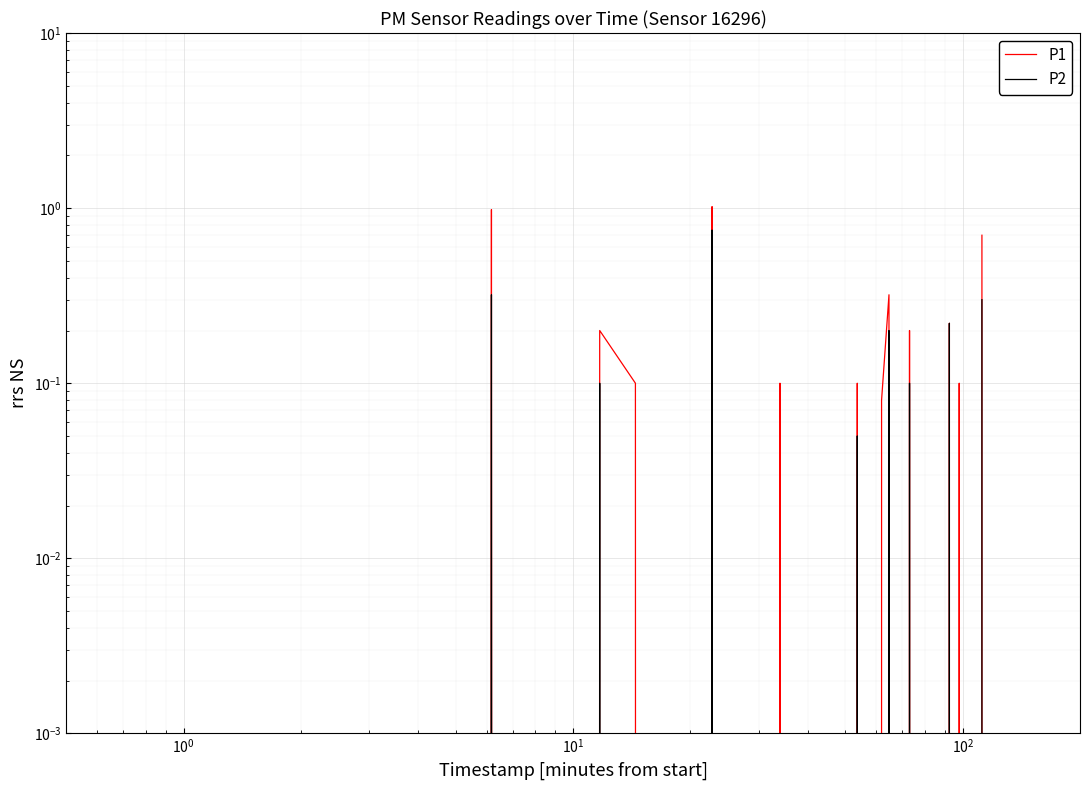

Reading left to right, transcribe all the data shown in this chart.

P1: 0.0	0.0	1.0	0.0	0.2	0.1	0.0	0.0	1.0	0.0	0.0	0.0	0.1	0.0	0.0	0.0	0.0	0.0	0.0	0.1	0.0	0.0	0.1	0.3	0.0	0.0	0.2	0.0	0.0	0.0	0.0	0.0	0.0	0.2	0.0	0.1	0.0	0.0	0.0	0.7
P2: 0.0	0.0	0.3	0.0	0.1	0.0	0.0	0.0	0.8	0.0	0.0	0.0	0.0	0.0	0.0	0.0	0.0	0.0	0.0	0.1	0.0	0.0	0.0	0.2	0.0	0.0	0.1	0.0	0.0	0.0	0.0	0.0	0.0	0.2	0.0	0.0	0.0	0.0	0.0	0.3